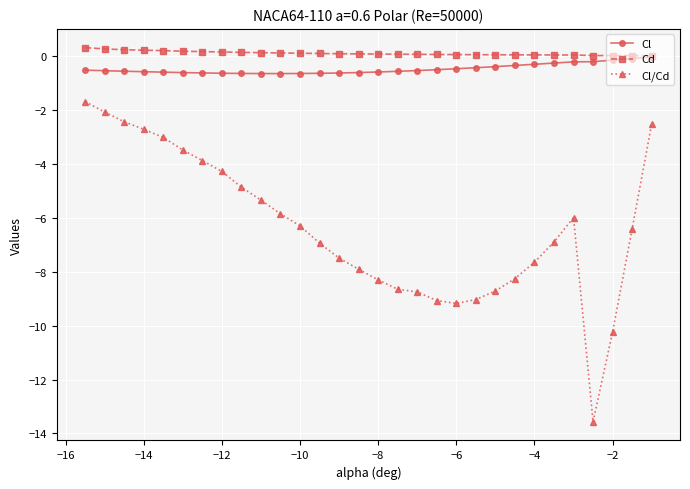

Does the chart have visible grid lines?

Yes